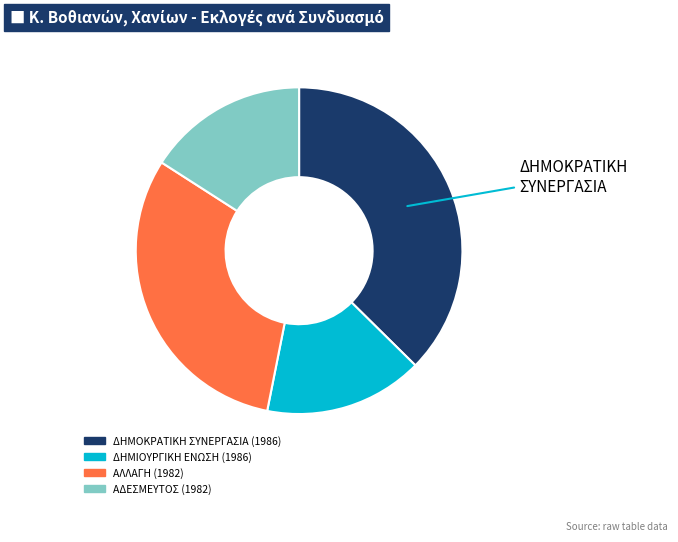

What is the ratio of the value at ΔΗΜΙΟΥΡΓΙΚΗ ΕΝΩΣΗ (1986) to the value at ΑΛΛΑΓΗ (1982)?

0.5